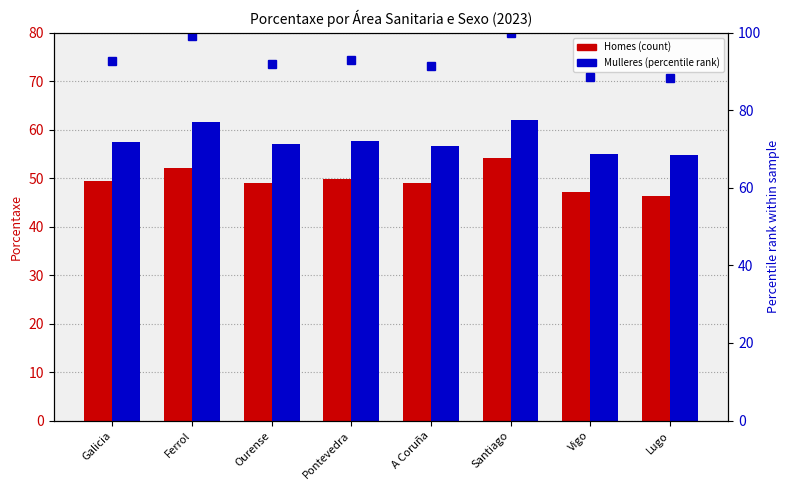

Read the Mulleres value at Ferrol.

61.5